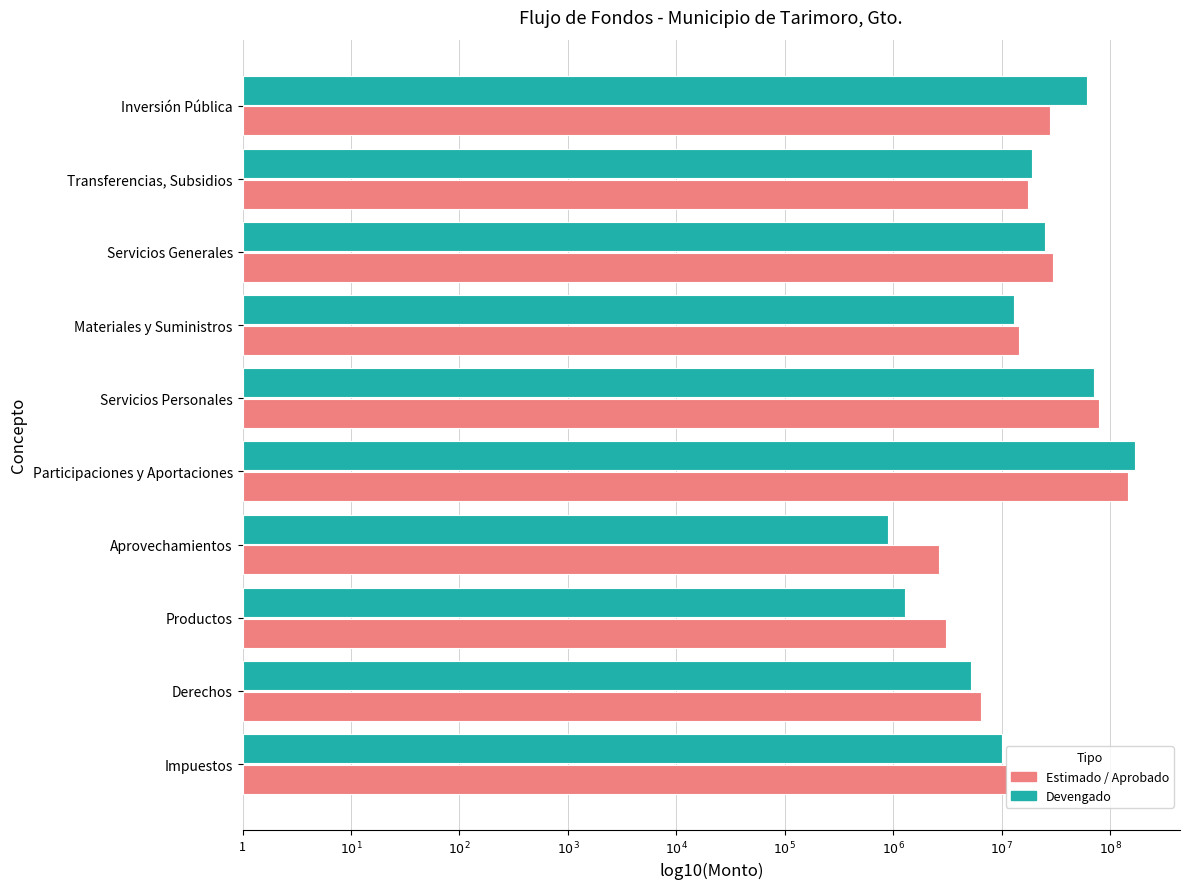

Which series has the widest spread of values?

Devengado